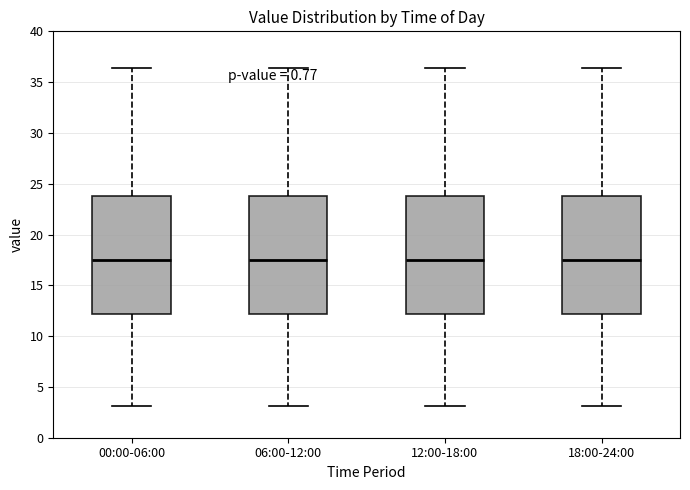

Reading left to right, read every box against the y-axis: the position of its median line, the range the box covers, and the ends of its whiskers. The values are not printed on the chart, so give them approximately, as read against the axis.

00:00-06:00: median 17.5, box 12.0 to 24.0, whiskers 3.0 to 36.5
06:00-12:00: median 17.5, box 12.0 to 24.0, whiskers 3.0 to 36.5
12:00-18:00: median 17.5, box 12.0 to 24.0, whiskers 3.0 to 36.5
18:00-24:00: median 17.5, box 12.0 to 24.0, whiskers 3.0 to 36.5